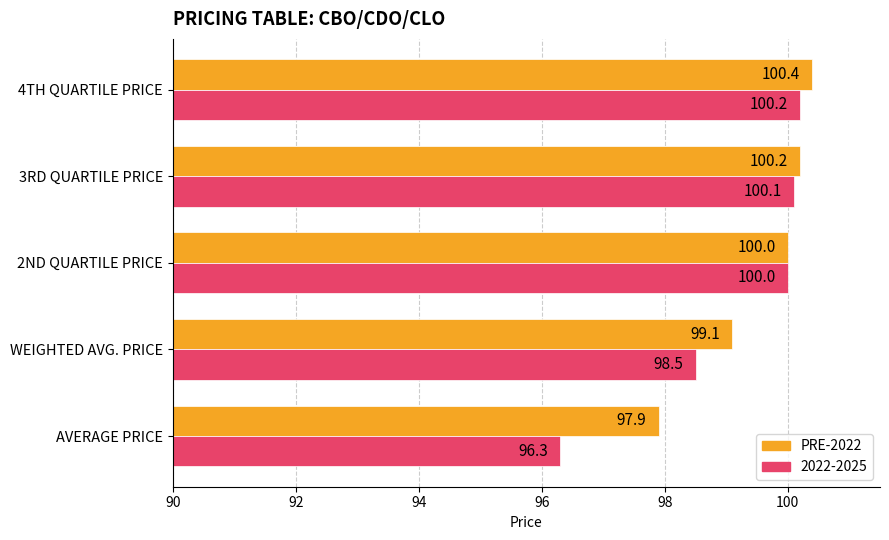

Is it true that PRE-2022 equals 97.9 at AVERAGE PRICE?

True